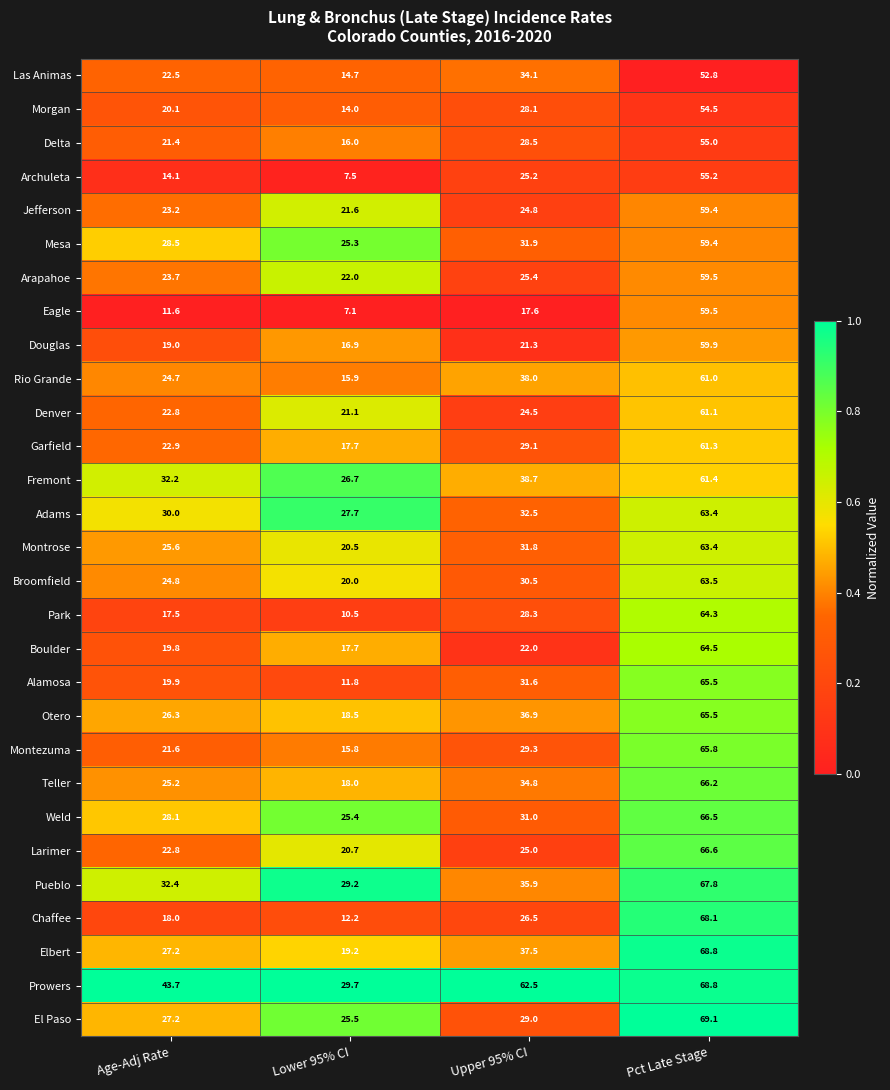

What is the spread (max minus min) of values at Age-Adj Rate?

32.1